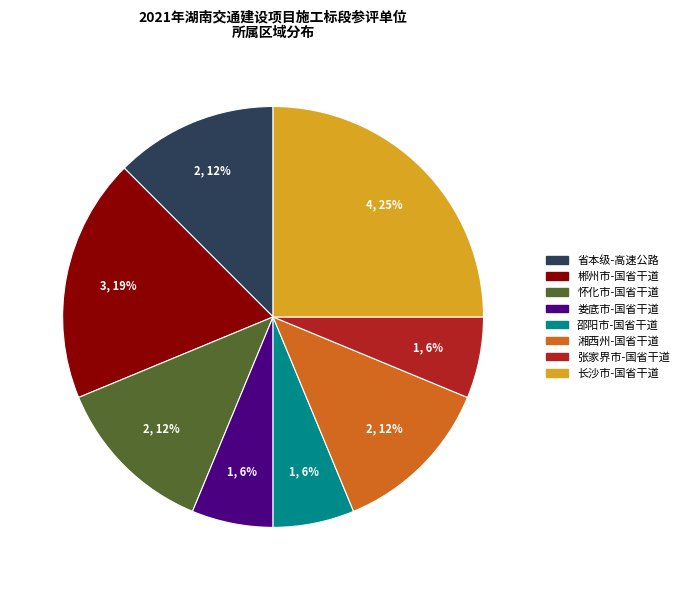

Does any single category account for the majority?

No